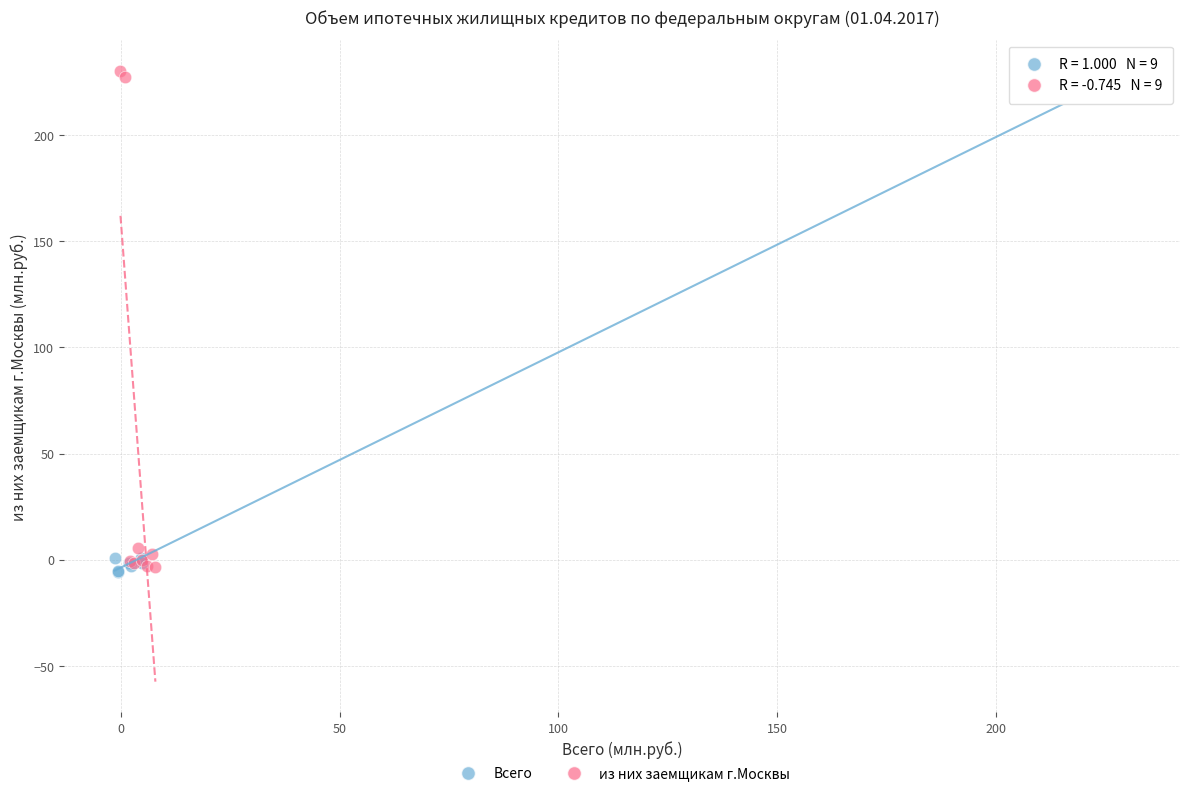

What are all the series names shown in the legend?

Всего, из них заемщикам г.Москвы